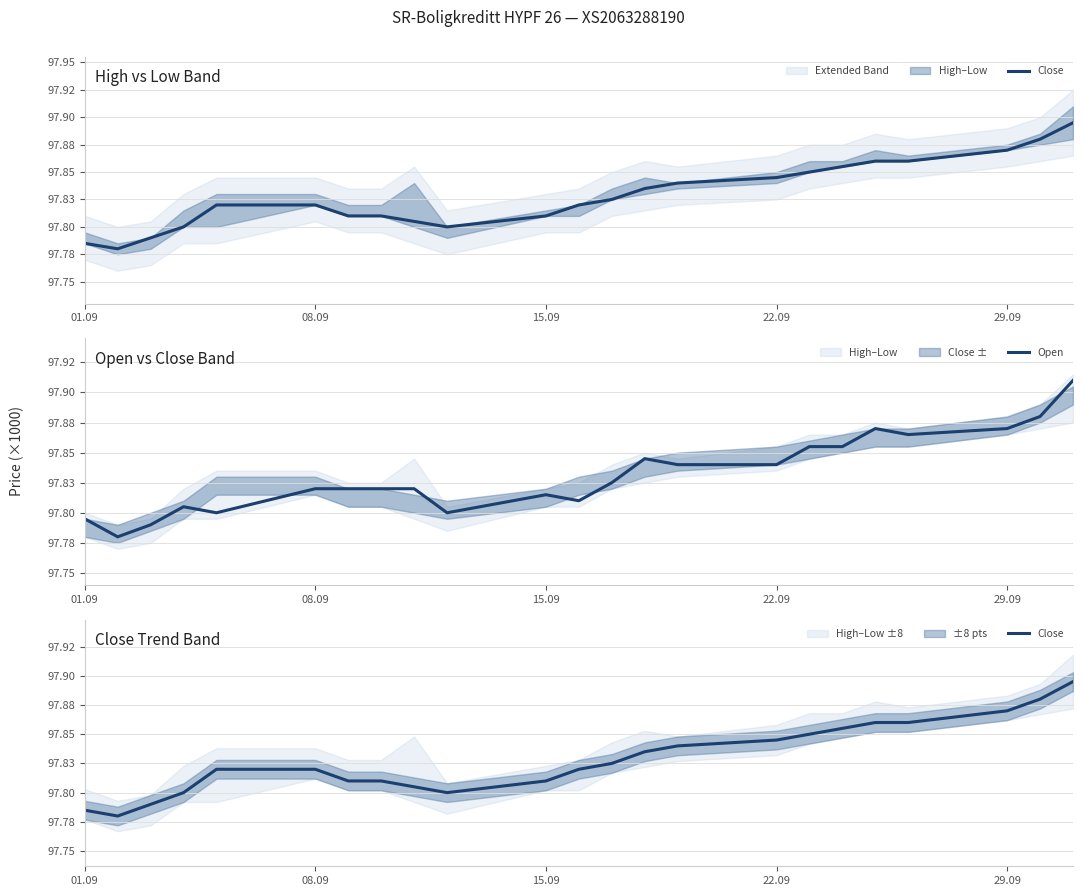

Between 22.09 and 01.09, which is larger?

22.09